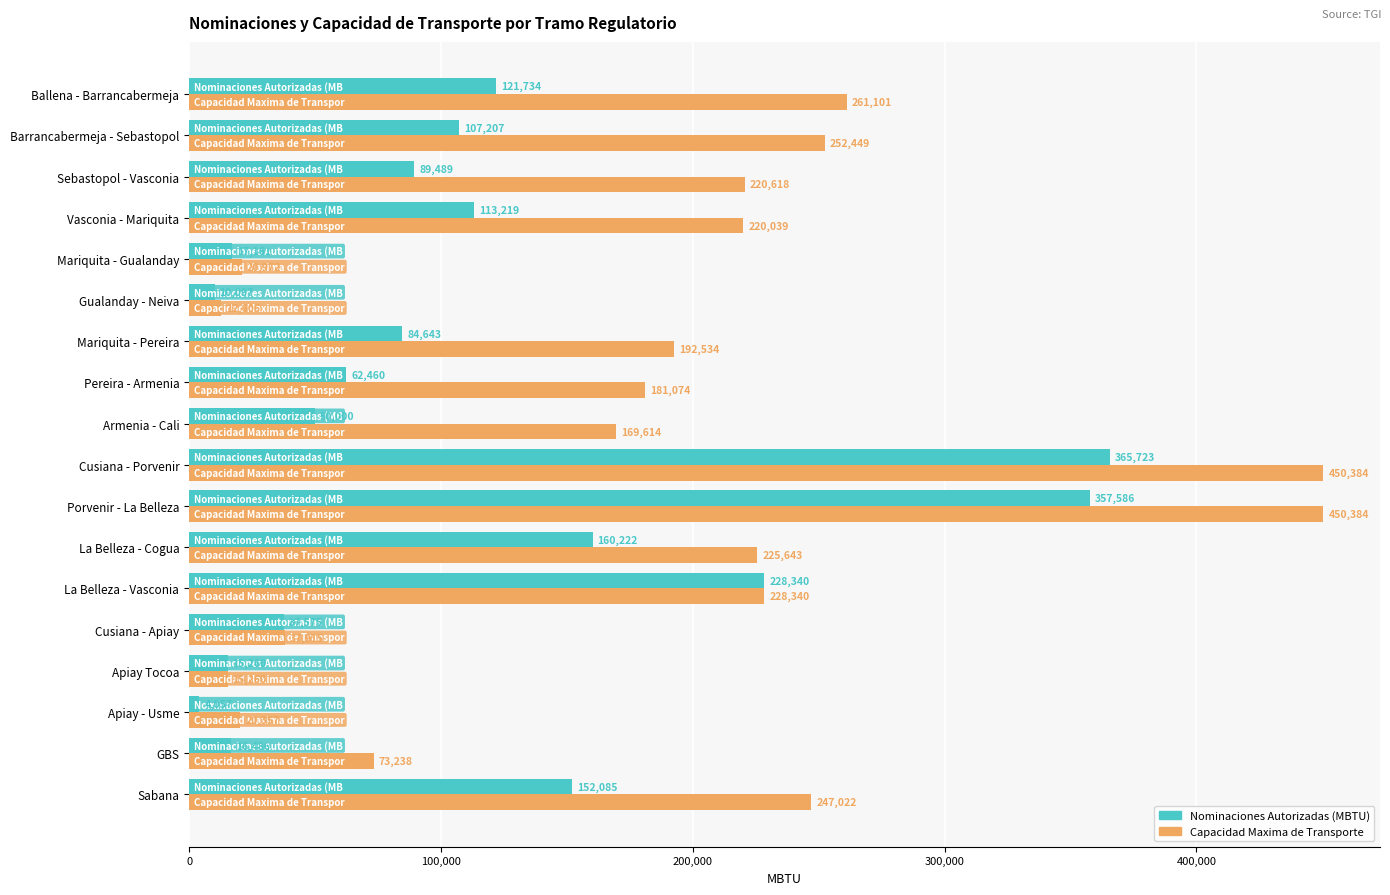

Which series changed the most between Pereira - Armenia and La Belleza - Cogua?

Nominaciones Autorizadas (MBTU)